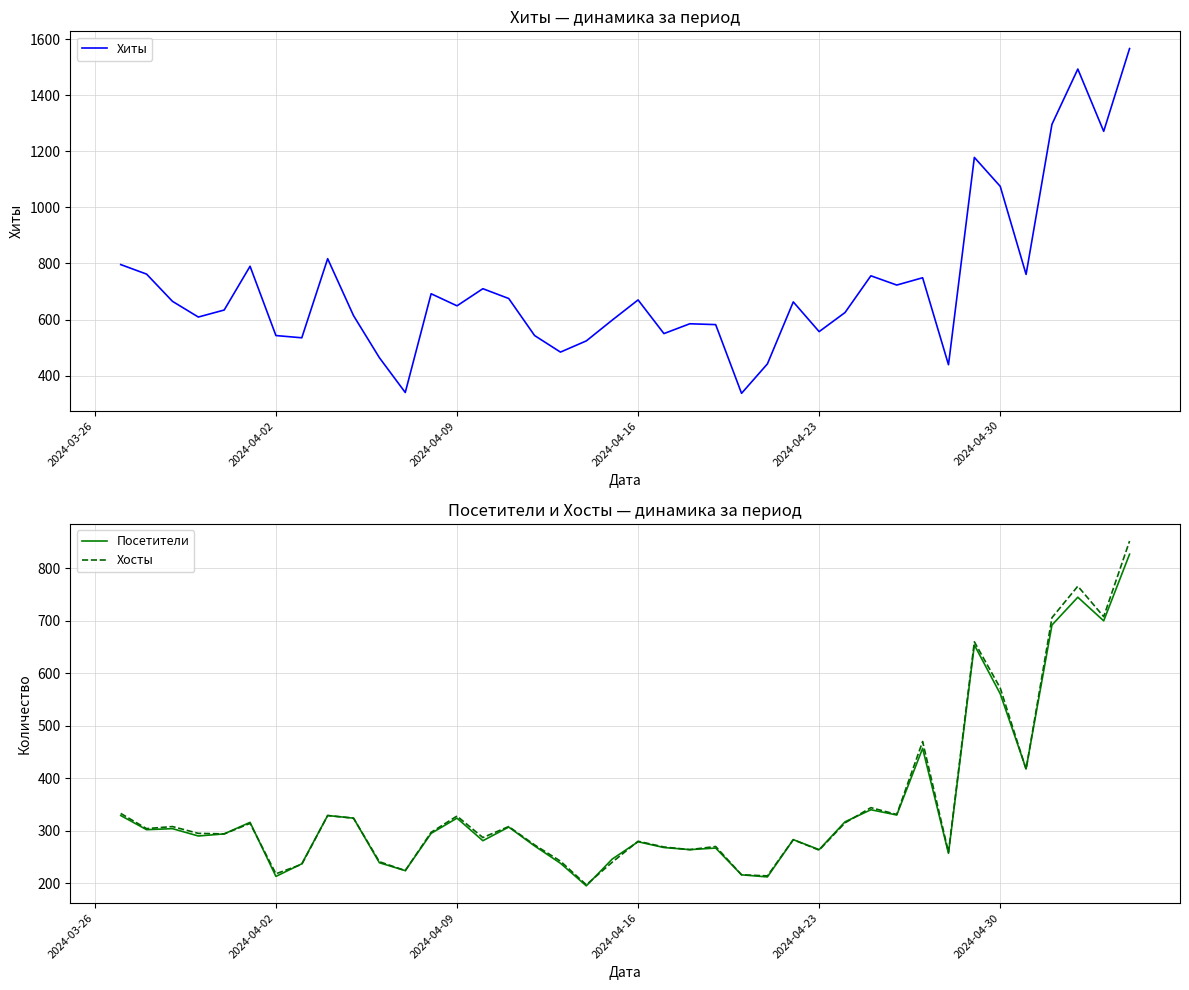

How many lines are shown in the chart?

3